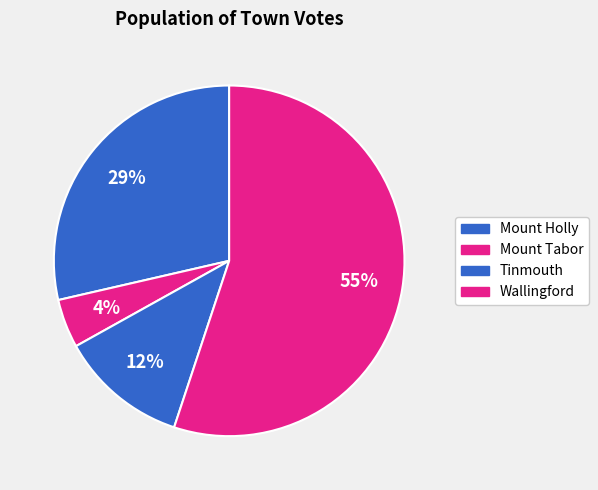

How many segments does this pie chart have?

4